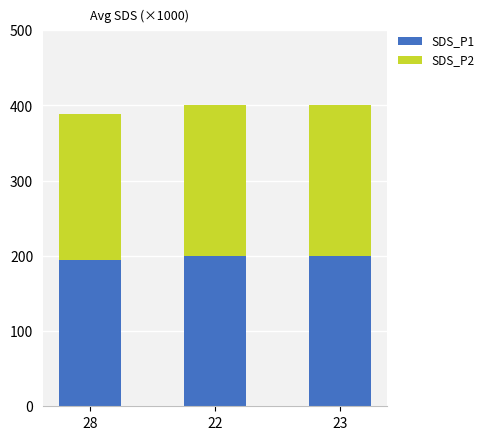

What is the total value across all series at 23?

400